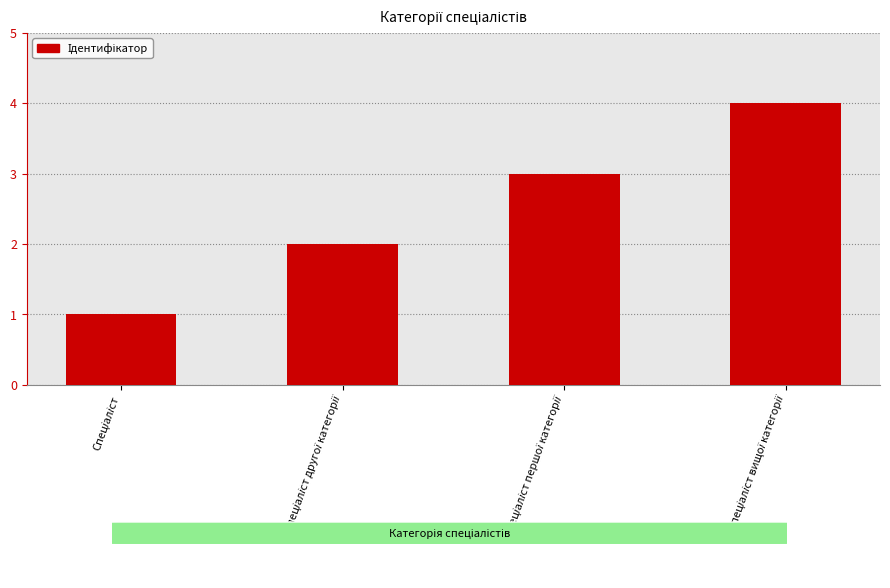

How many values are between 2 and 4?

3